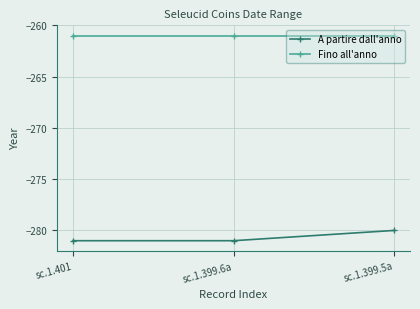

Reading right to left, extract all data points from this chart.

A partire dall'anno: sc.1.399.5a=-280	sc.1.399.6a=-281	sc.1.401=-281
Fino all'anno: sc.1.399.5a=-261	sc.1.399.6a=-261	sc.1.401=-261